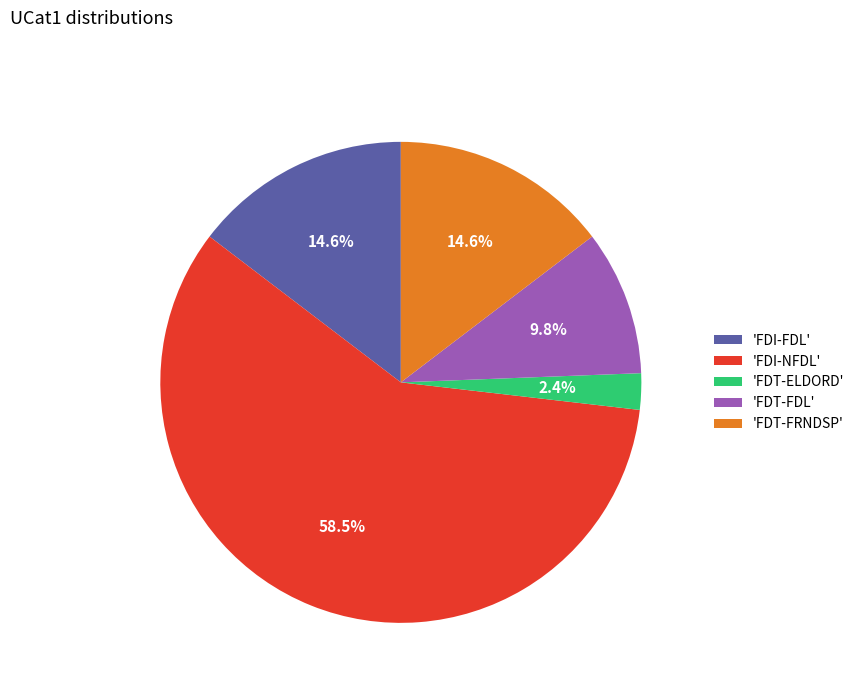

Does 'FDI-NFDL' account for over 50% of the chart?

Yes